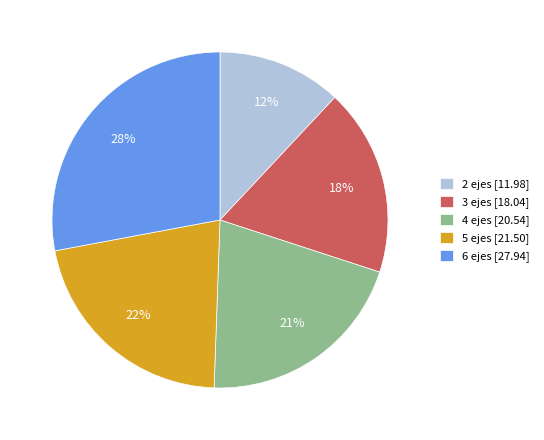

Does 5 ejes represent more than half of the total?

No